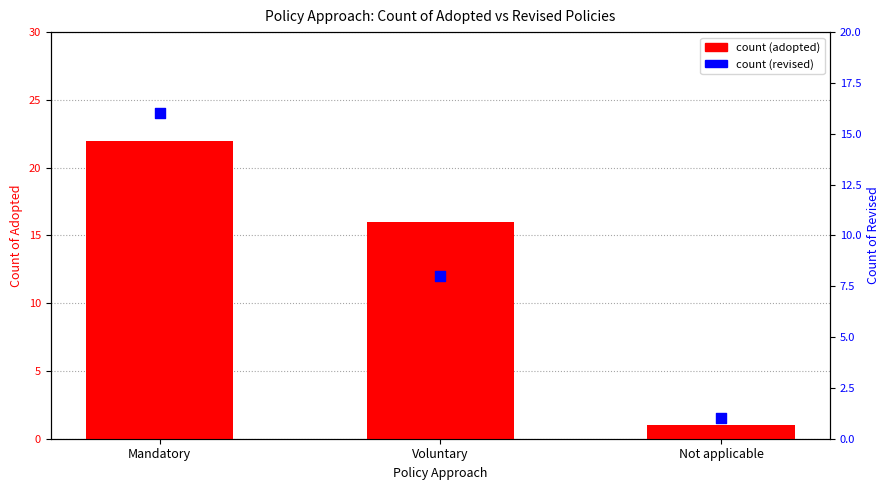

What are all the series names shown in the legend?

count (adopted), count (revised)